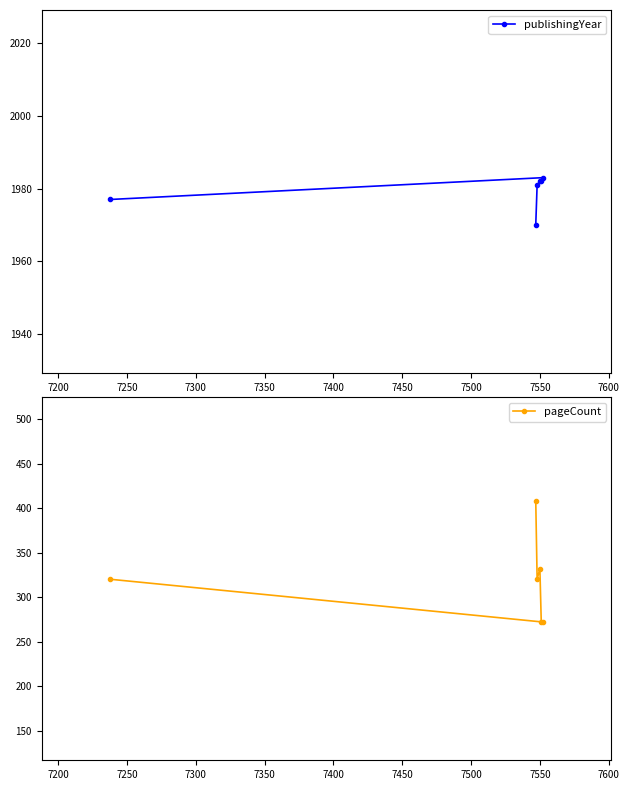

What is the lowest value of the pageCount series?

272